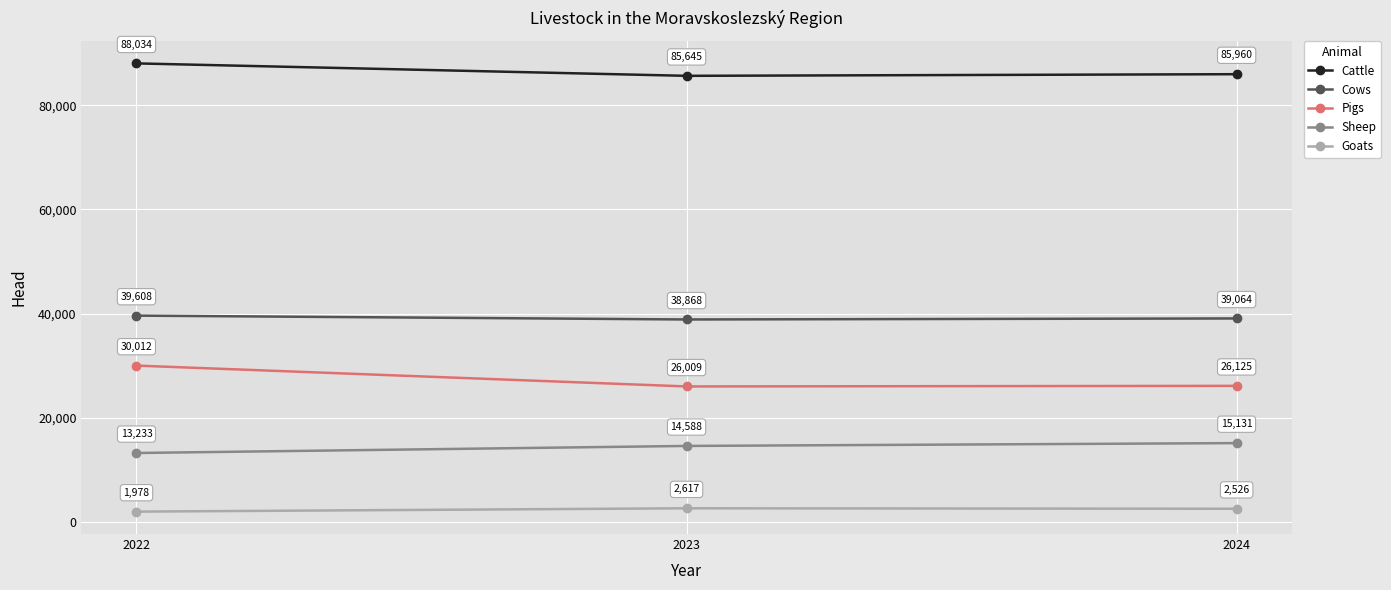

The value of Pigs at 2024 is 7862. True or false?

False